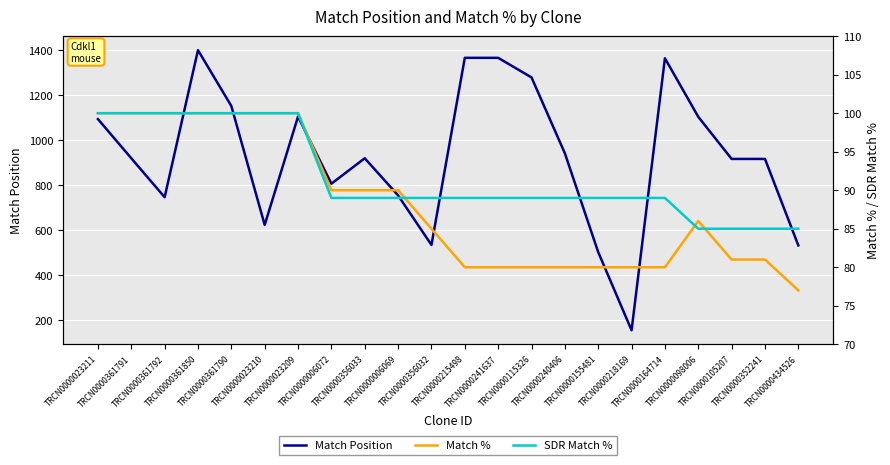

Reading left to right, transcribe all the data shown in this chart.

Match Position: 1094	920	747	1400	1152	624	1105	807	920	755	535	1366	1366	1279	942	503	156	1364	1104	917	917	533
Match %: 100	100	100	100	100	100	100	90	90	90	85	80	80	80	80	80	80	80	86	81	81	77
SDR Match %: 100	100	100	100	100	100	100	89	89	89	89	89	89	89	89	89	89	89	85	85	85	85